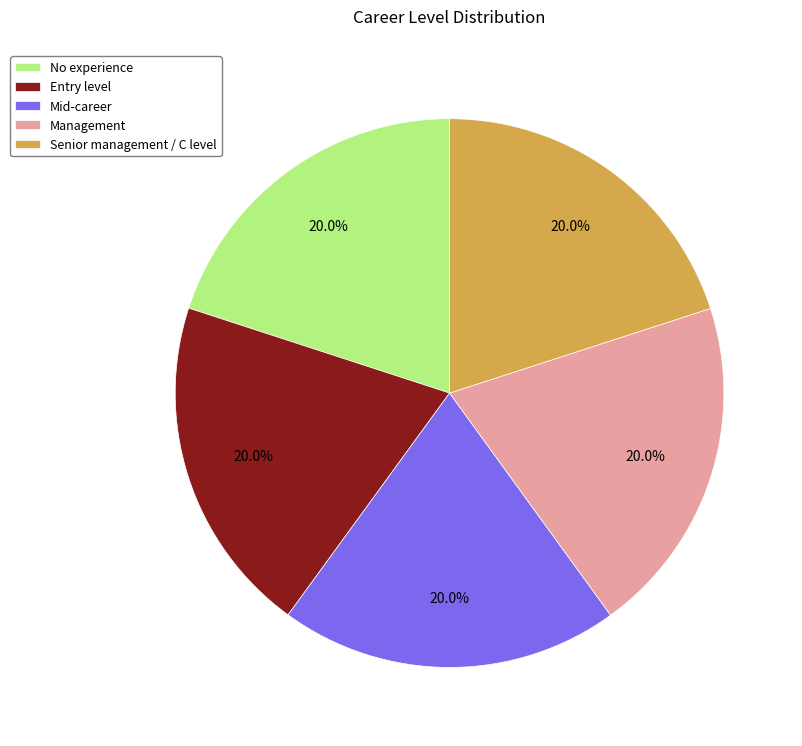

Does any single category account for the majority?

No